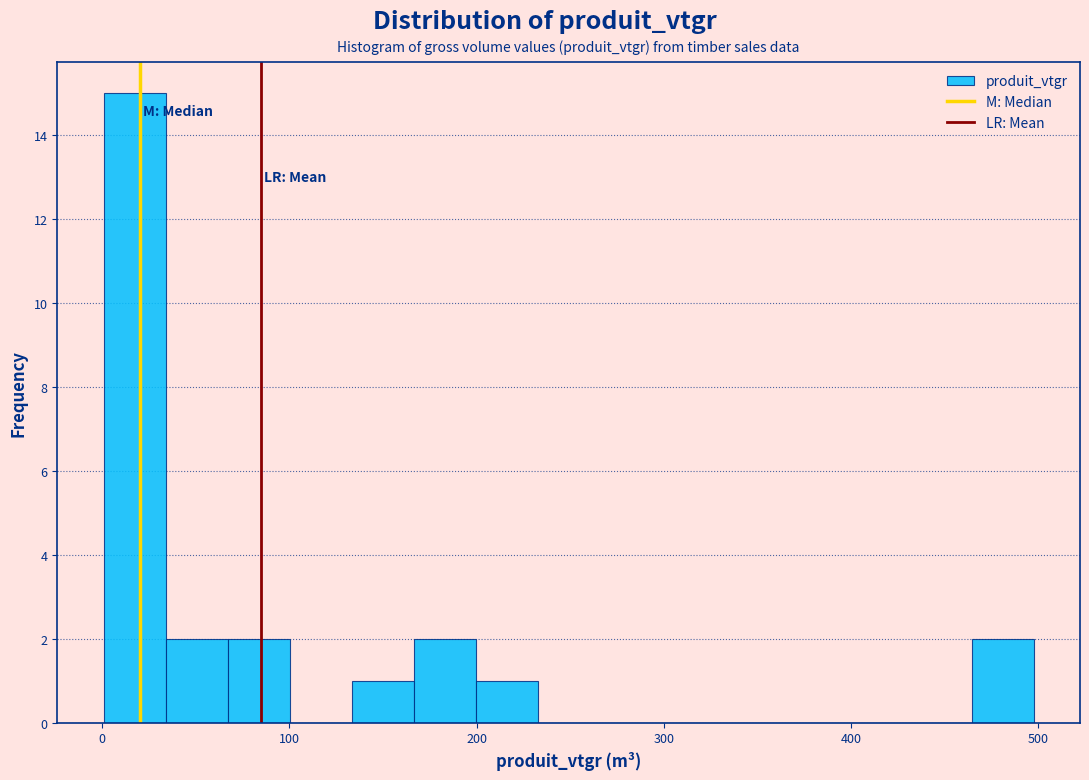

Read against the x-axis, roughly where is the centre of the tallest bar?

20